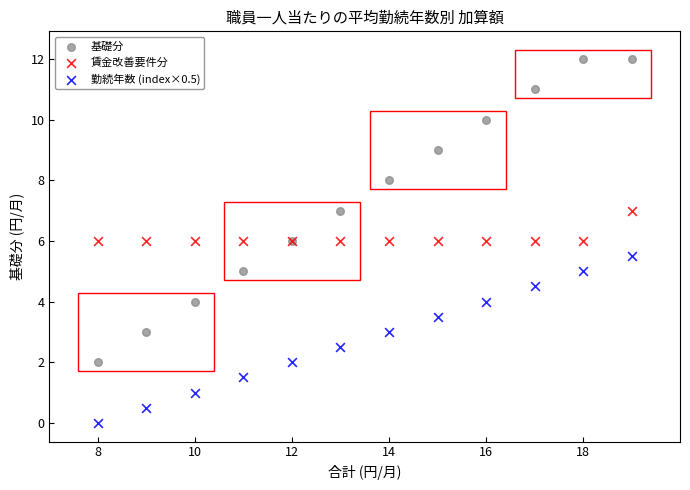

Which series has the largest Y range (max minus min)?

基礎分